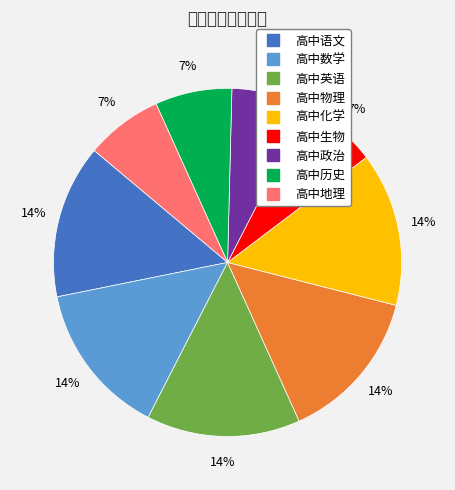

The 高中政治 slice represents 7% of the pie. True or false?

True